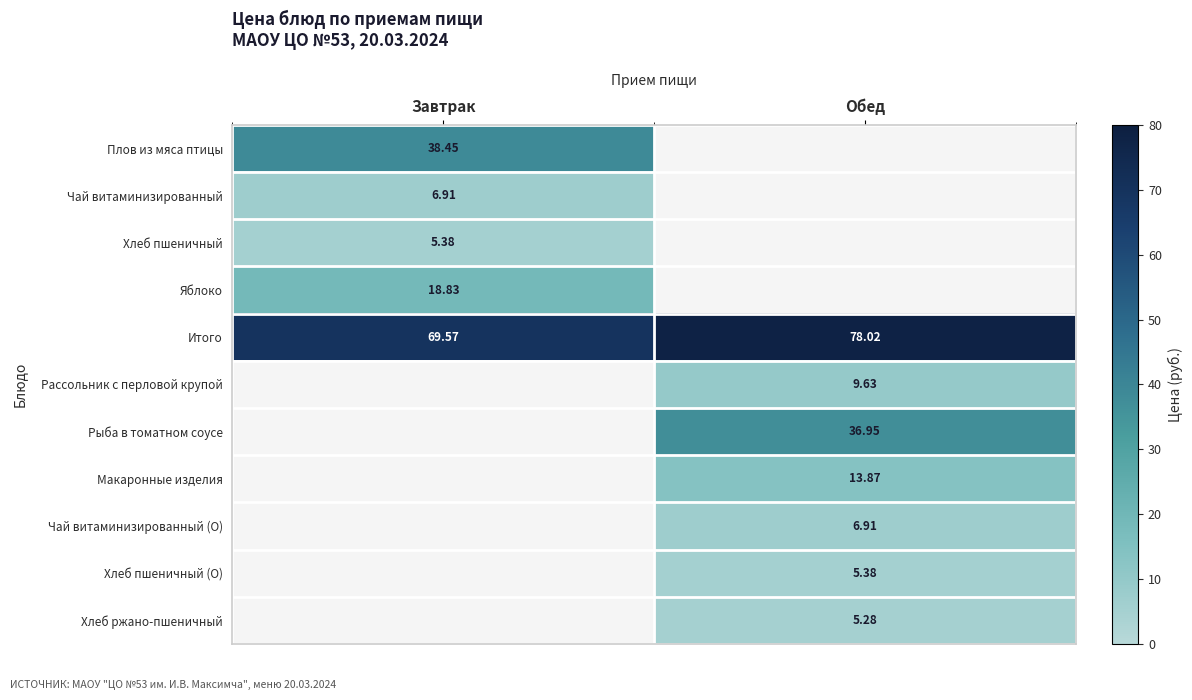

List the labels in order of Итого value, smallest first.

Завтрак, Обед